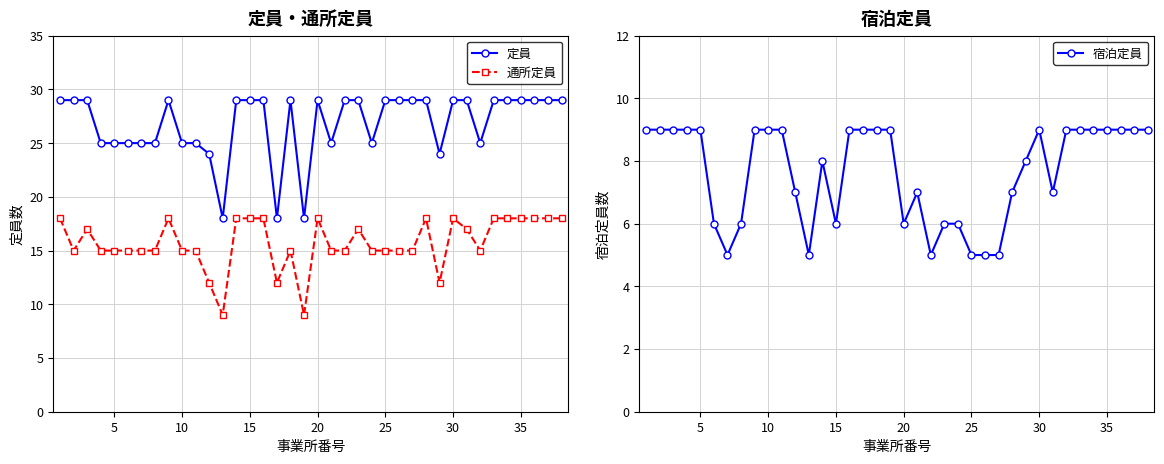

How many interior local peaks does the 宿泊定員 series have?

3